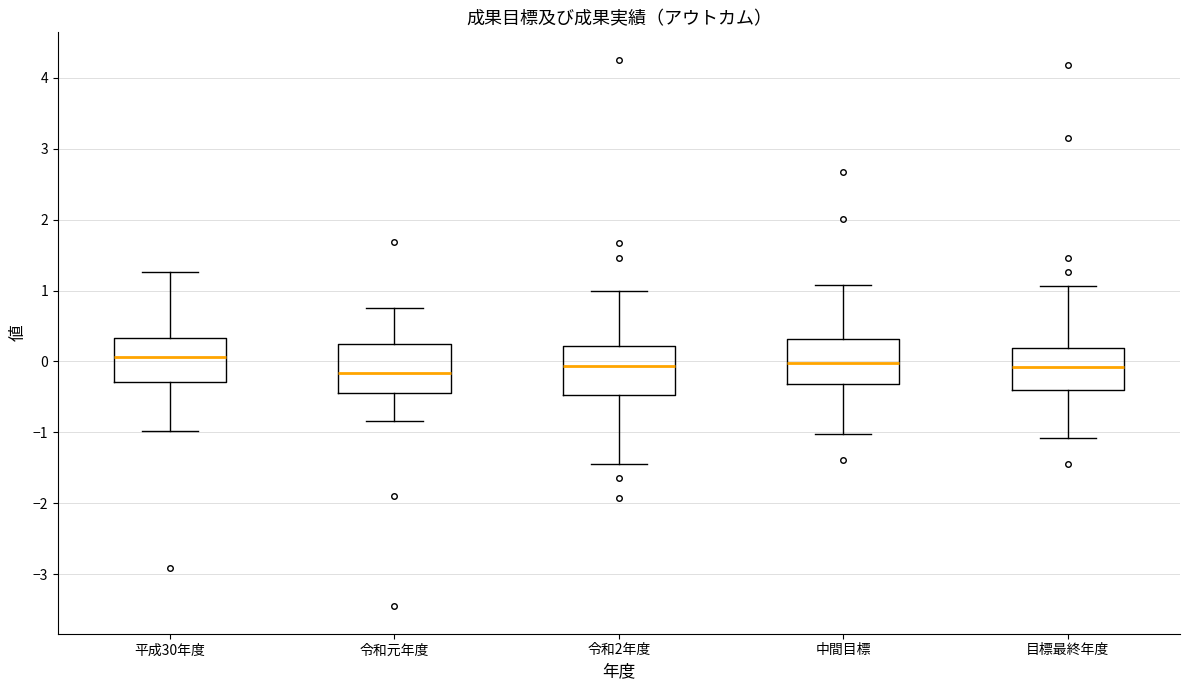

Reading left to right, transcribe this box plot: for each box, give where its median line is, the range the box spans, and where its two whiskers end, as read against the y-axis. The values are not printed on the chart, so give them approximately, as read against the axis.

平成30年度: median 0.1, box -0.3 to 0.3, whiskers -1.0 to 1.3
令和元年度: median -0.2, box -0.4 to 0.2, whiskers -0.8 to 0.7
令和2年度: median -0.1, box -0.5 to 0.2, whiskers -1.5 to 1.0
中間目標: median 0.0, box -0.3 to 0.3, whiskers -1.0 to 1.1
目標最終年度: median -0.1, box -0.4 to 0.2, whiskers -1.1 to 1.1